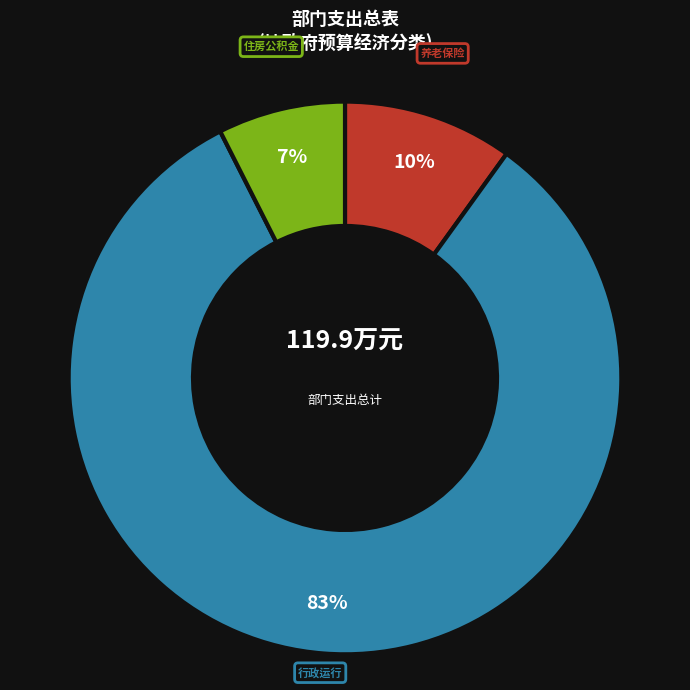

Does any single category account for the majority?

Yes